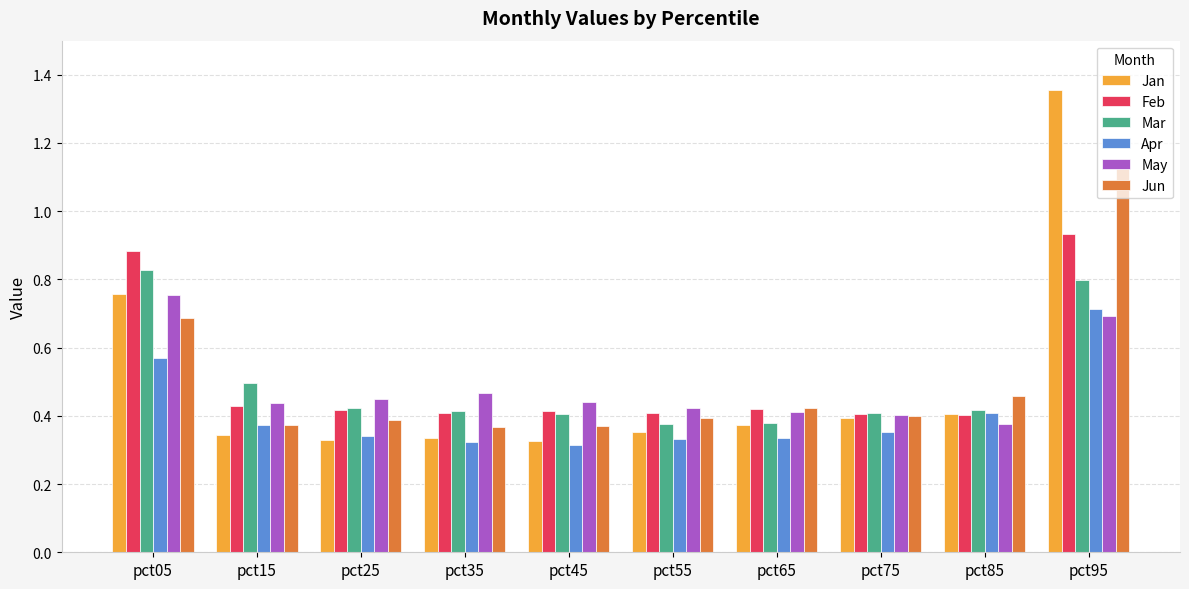

Which series has the largest total across all categories?

Feb